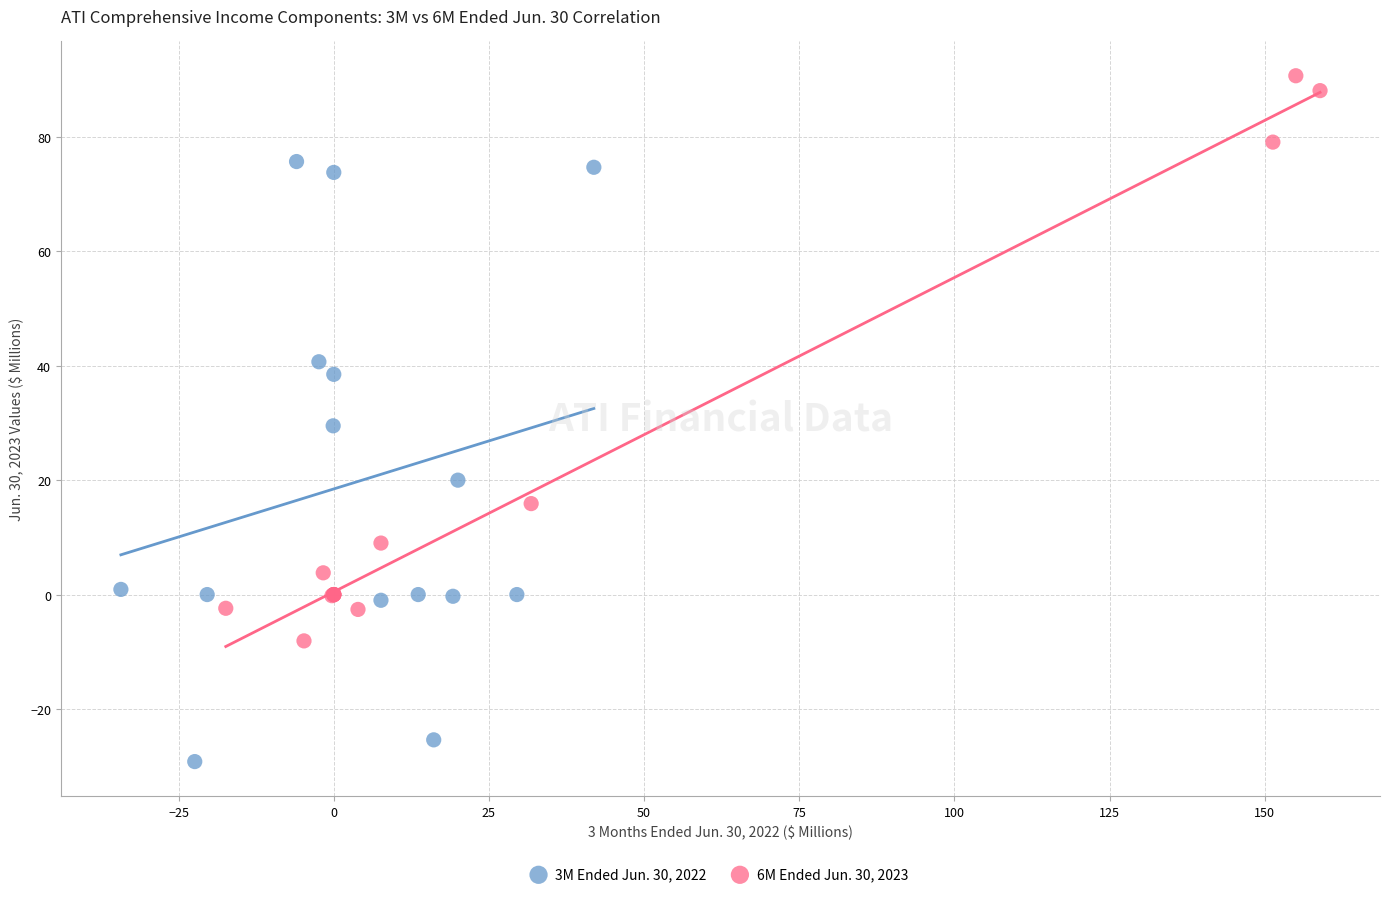

Which series contains the lowest Y value?

3M Ended Jun. 30, 2022